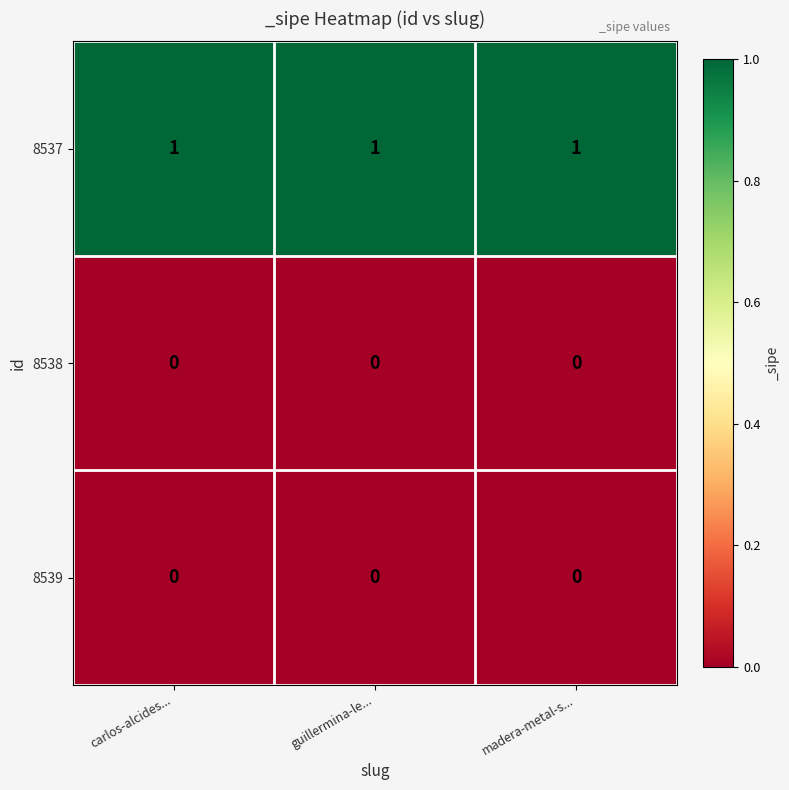

The value of 8538 at carlos-alcides... is 0. True or false?

True